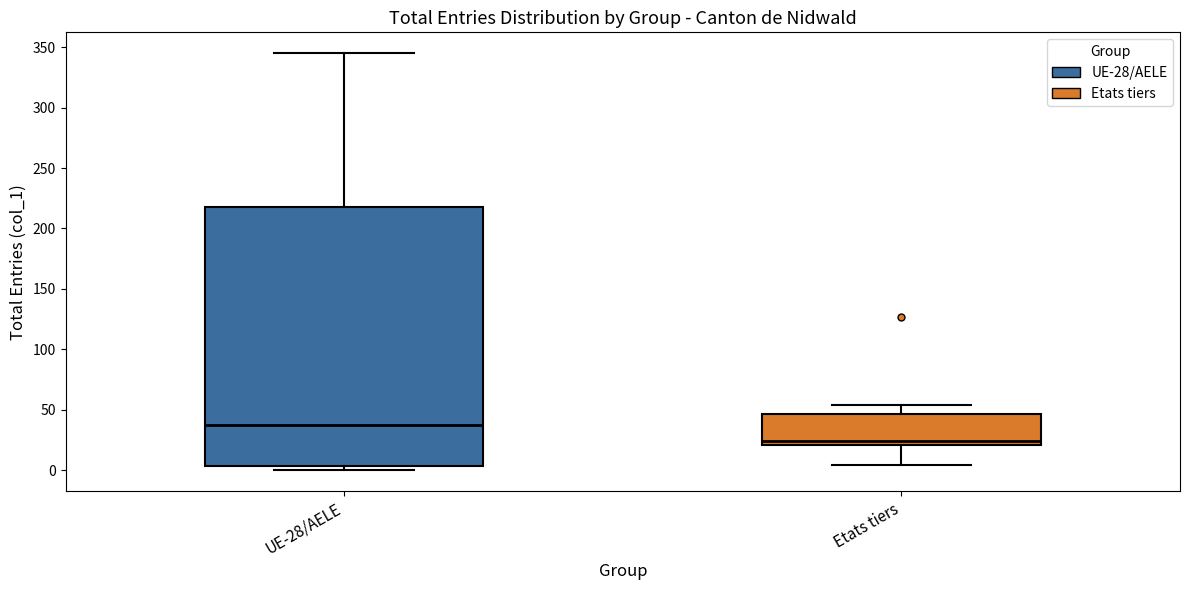

Where is the upper edge of the box for UE-28/AELE on the y-axis? The values are not printed on the chart, so give them approximately, as read against the axis.

220